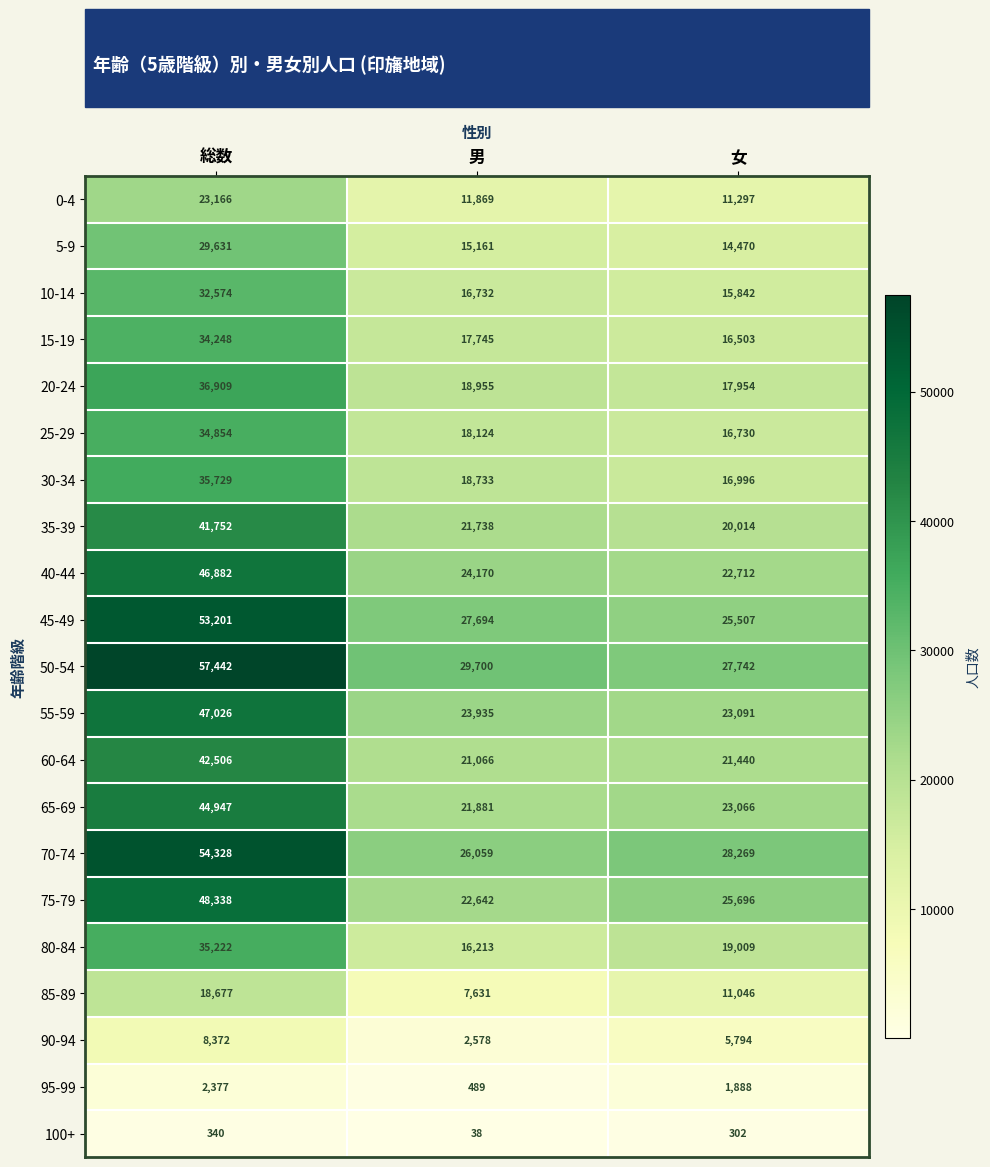

At which label is 85-89 closest to 13154?

女